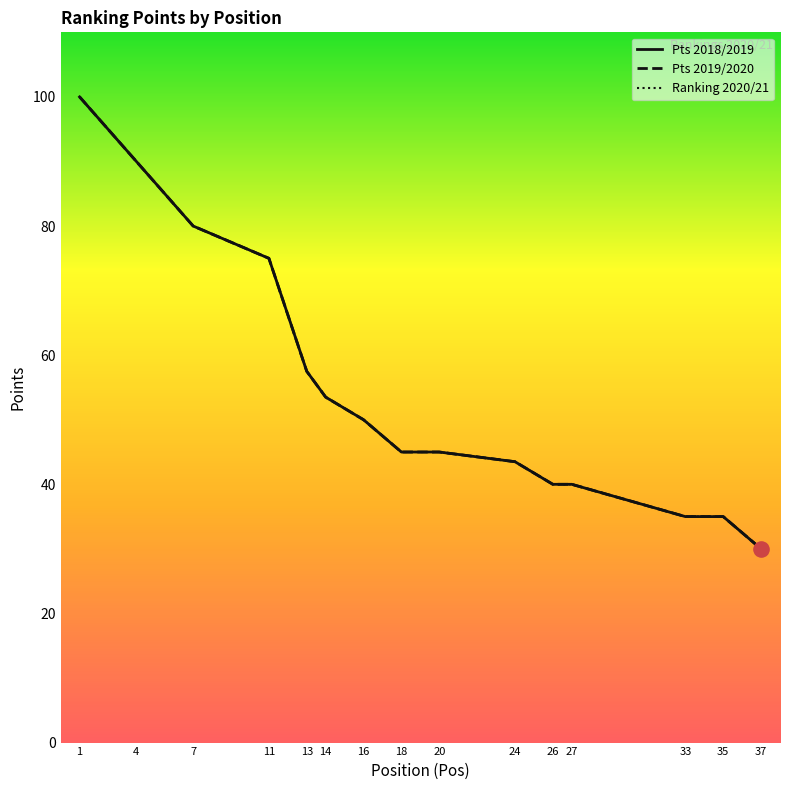

What is the total value across all series at 35?

105.0